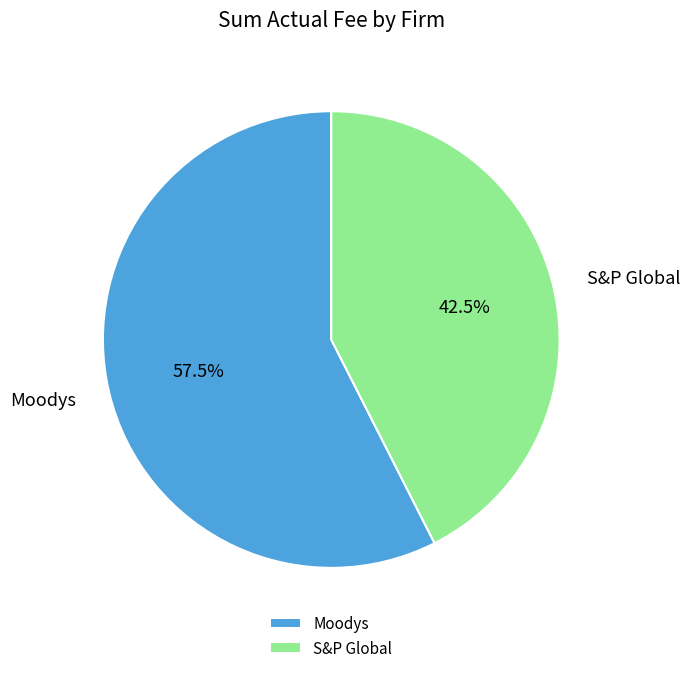

Which slice represents more than half of the pie?

Moodys